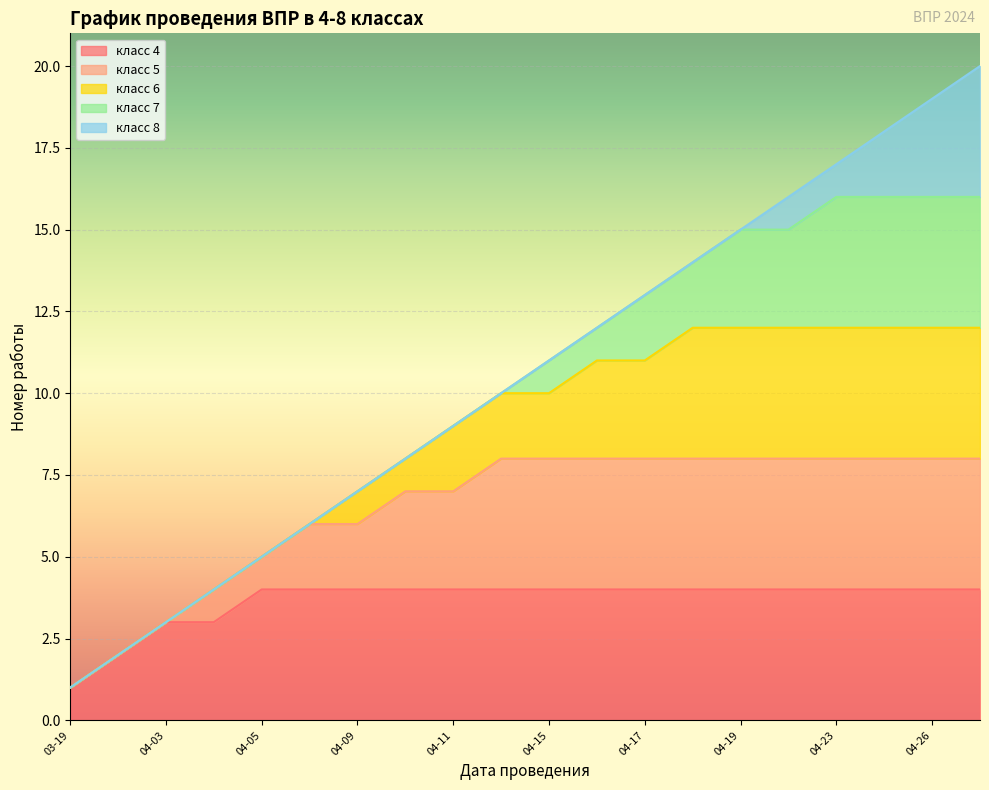

The value of класс 4 at 04-19 is 2. True or false?

False